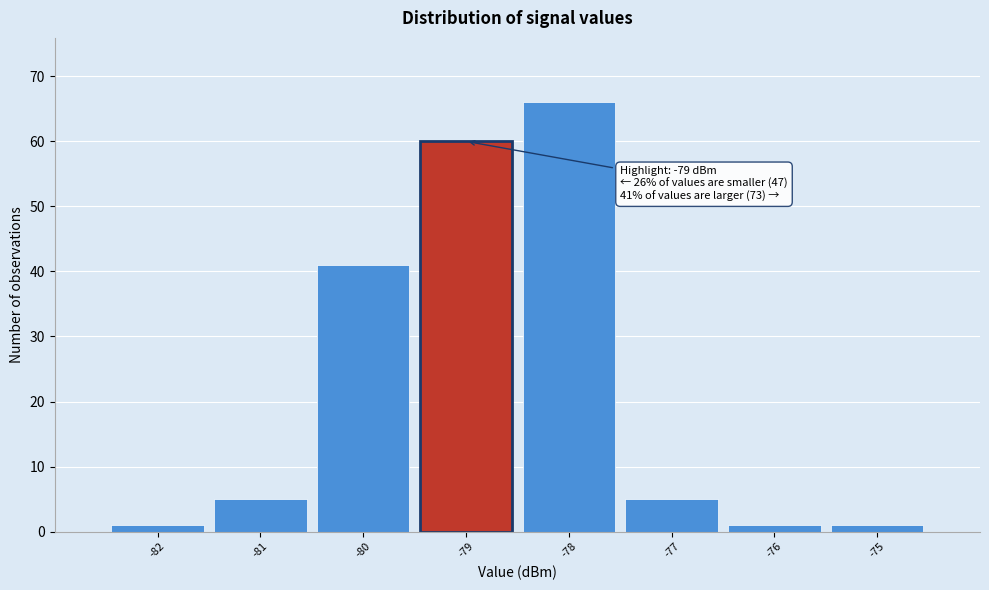

Over which range of the x-axis is the bar tallest?

-78.5 to -77.5